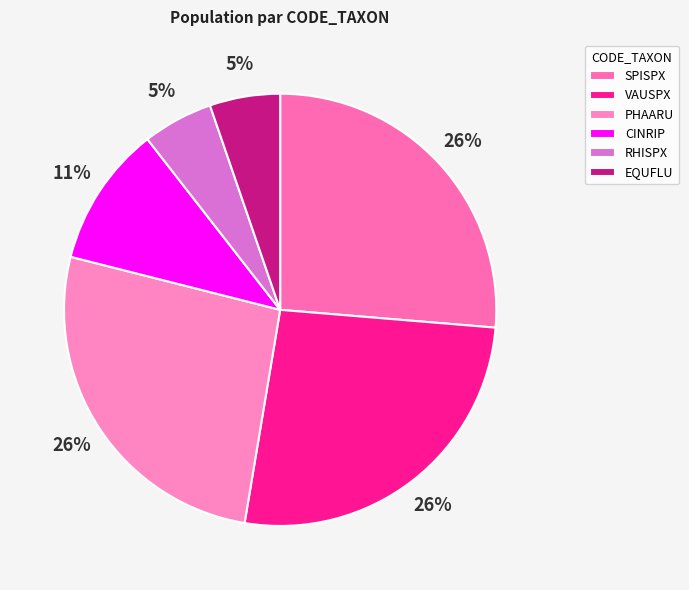

Do EQUFLU and PHAARU together represent more than half of the pie?

No